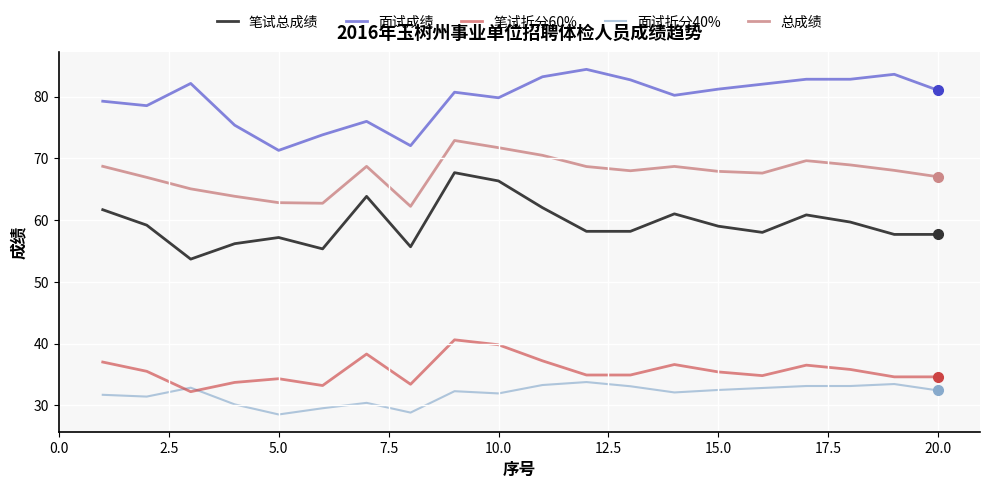

What is the difference between the maximum and minimum values in the 总成绩 series?

10.7